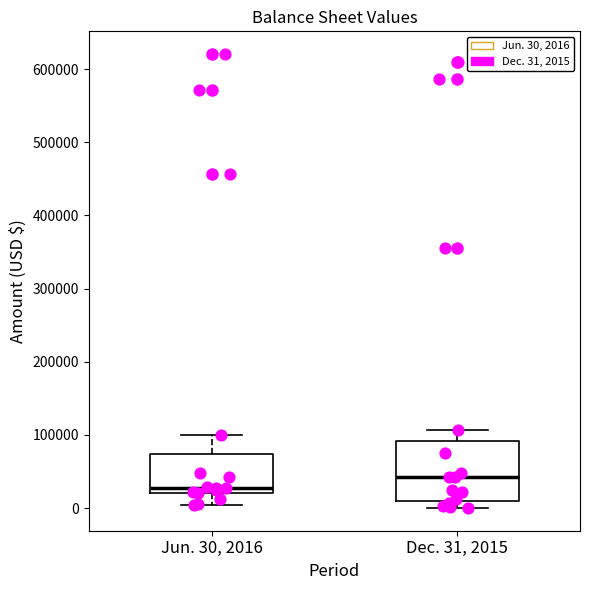

Reading left to right, transcribe this box plot: for each box, give where its median line is, the range the box spans, and where its two whiskers end, as read against the y-axis. The values are not printed on the chart, so give them approximately, as read against the axis.

Jun. 30, 2016: median 30000, box 20000 to 70000, whiskers 0 to 100000
Dec. 31, 2015: median 40000, box 10000 to 90000, whiskers 0 to 110000